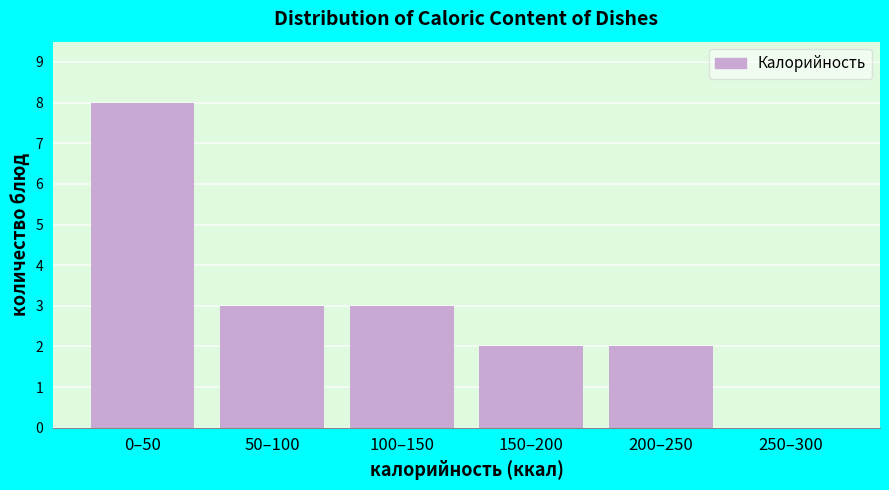

Reading left to right, what are all the values shown in this chart?

0–50=8	50–100=3	100–150=3	150–200=2	200–250=2	250–300=0